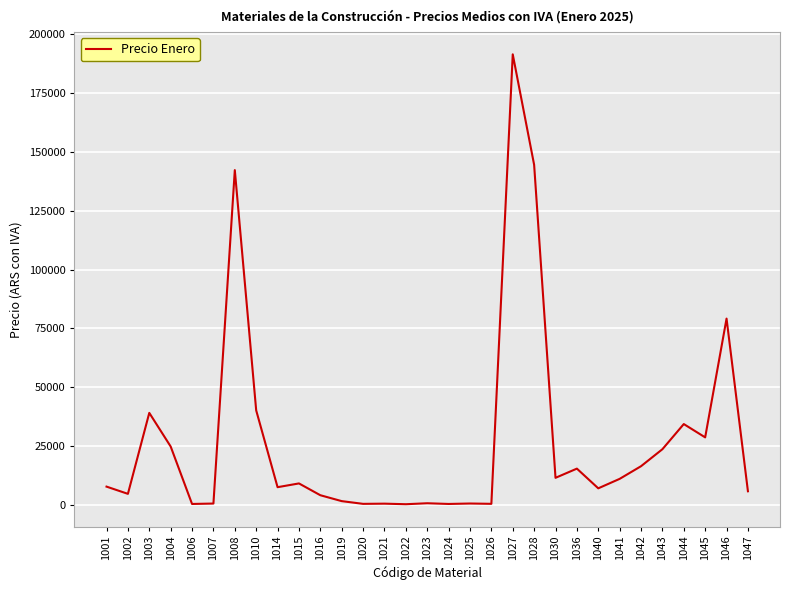

What is the greatest value displayed?

191259.2